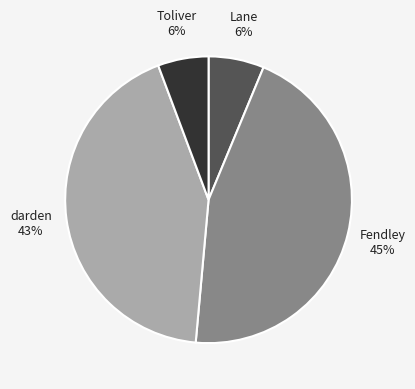

How many segments does this pie chart have?

4